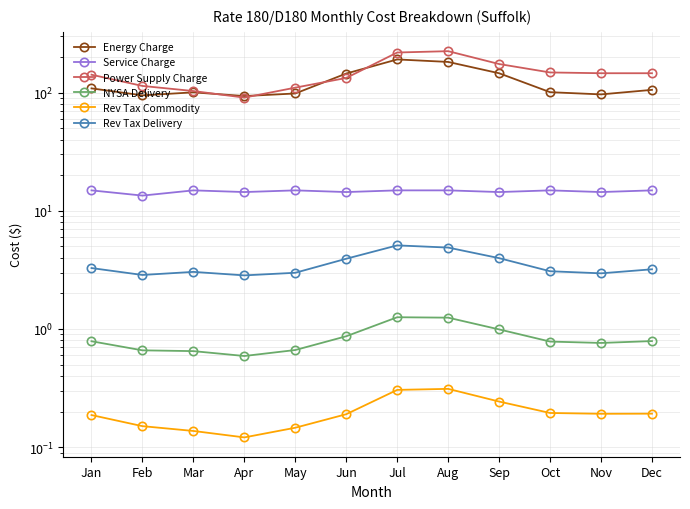

Between Apr and Feb, which is larger?

Feb